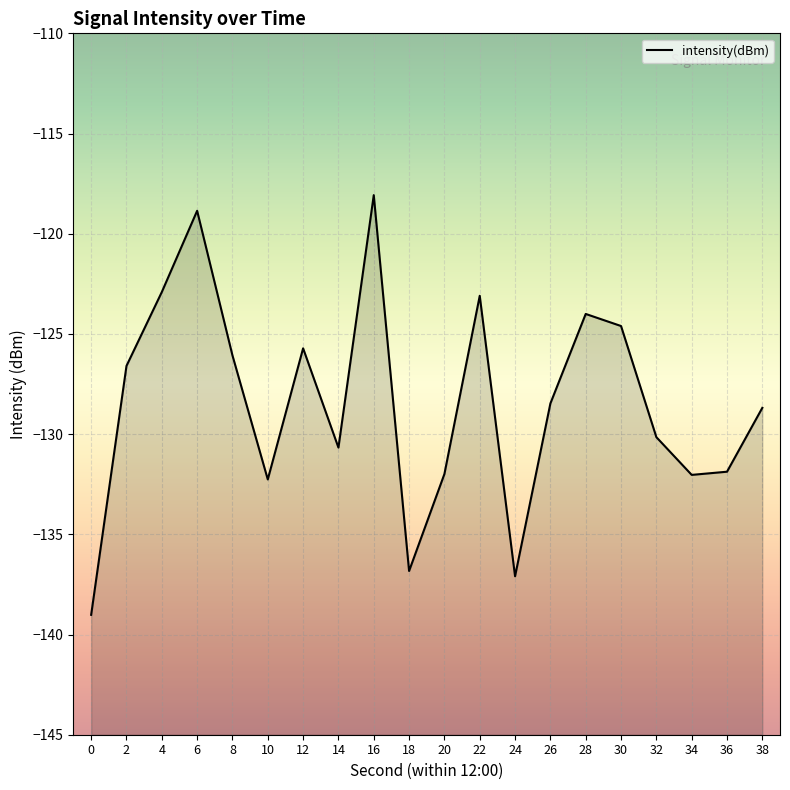

Where is the first local minimum?

10